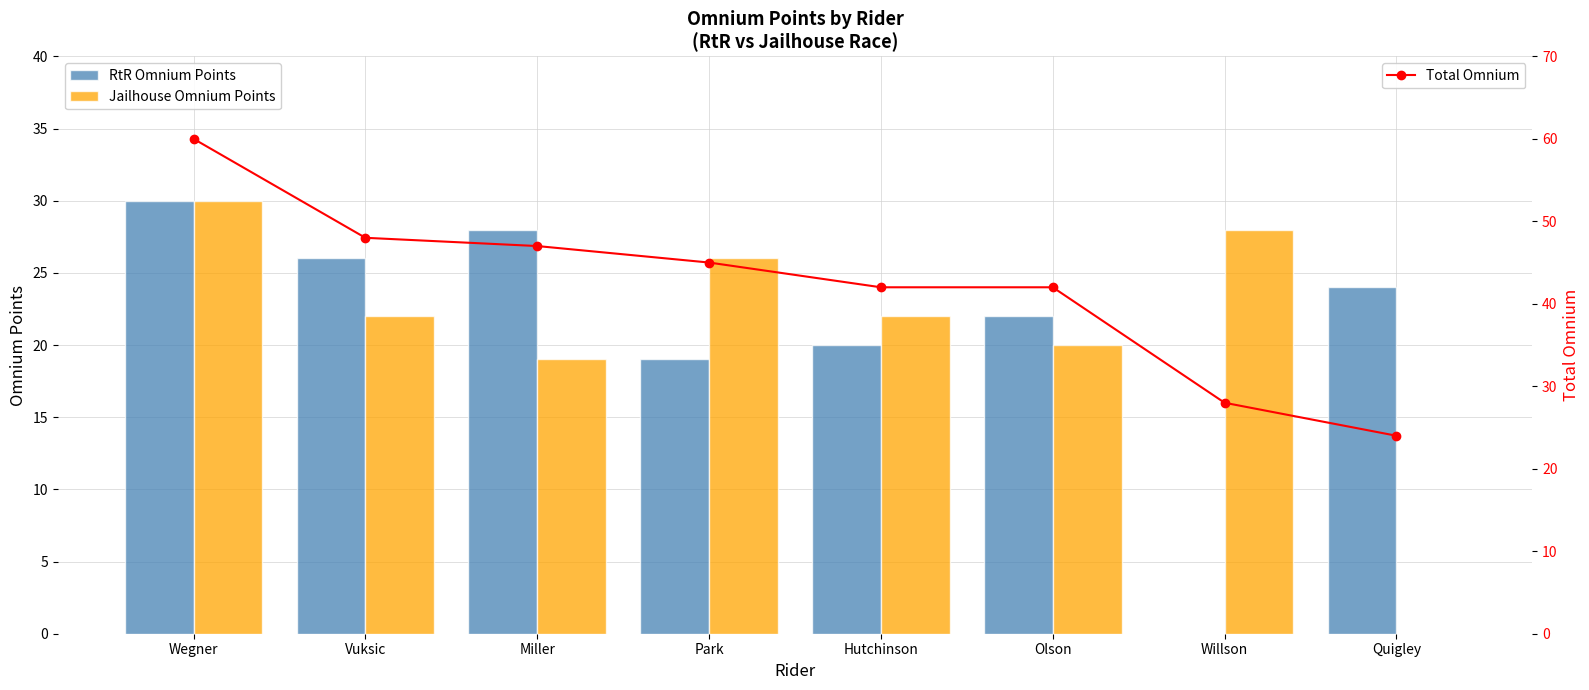

What is the difference between the maximum and minimum values in the Jailhouse Omnium Points series?

30